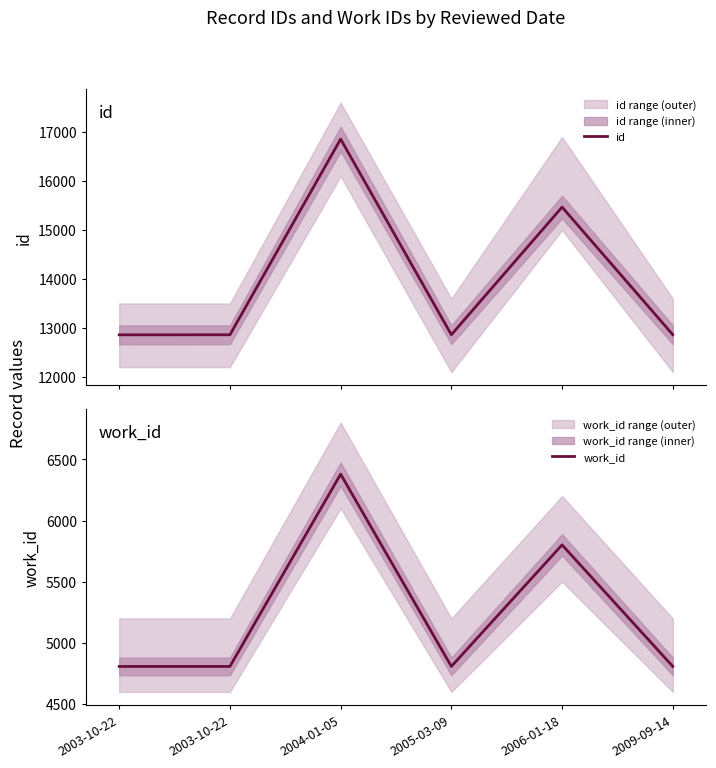

What is the sum of all id values?

83773